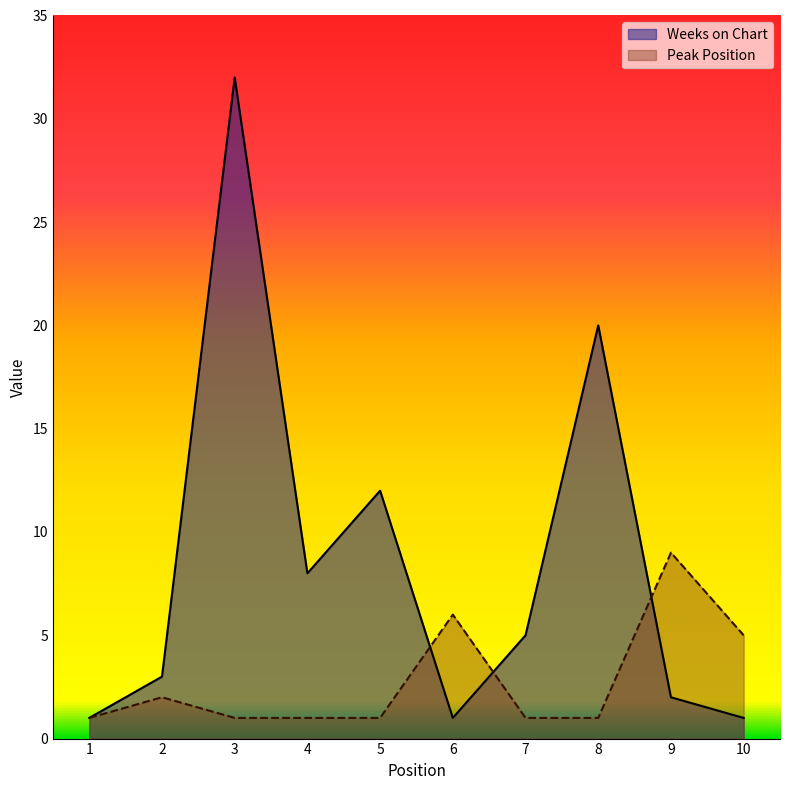

How many values in the Weeks on Chart series are below 5?

5